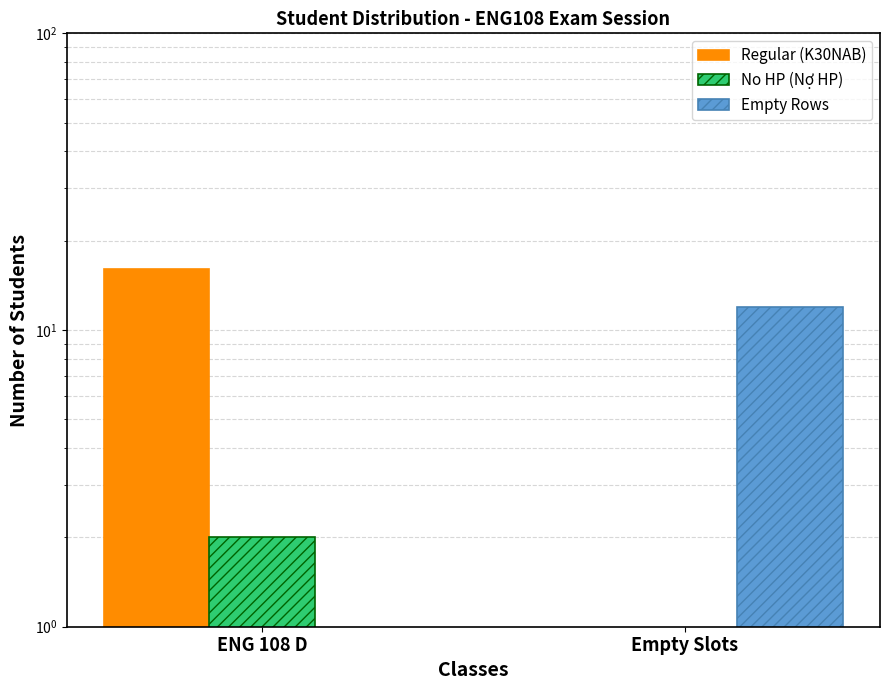

Between ENG 108 D and Empty Slots, which series saw the biggest shift?

Regular (K30NAB)